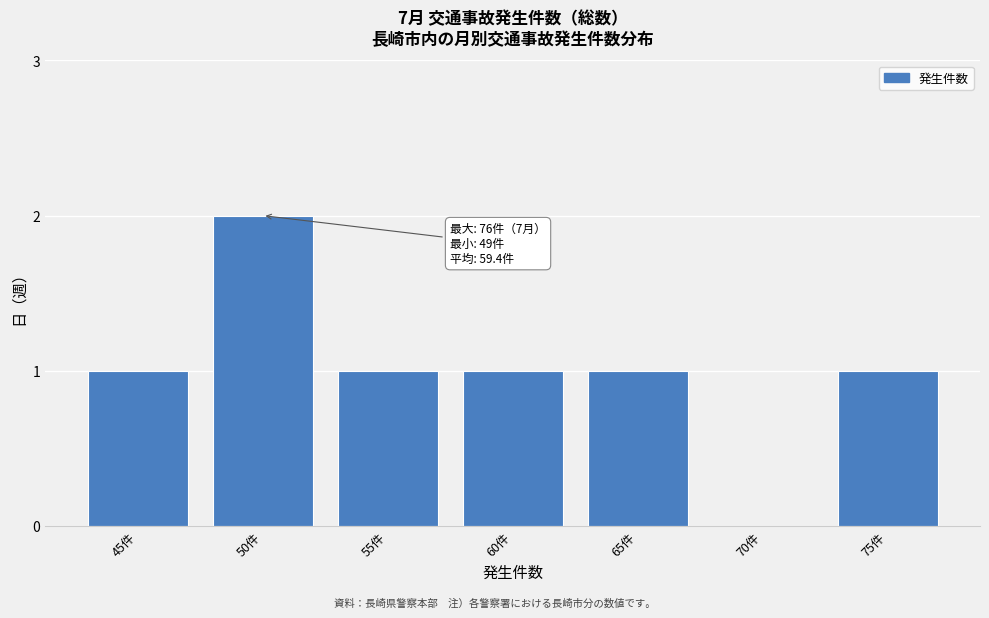

Reading right to left, transcribe all the data shown in this chart.

75件=1	70件=0	65件=1	60件=1	55件=1	50件=2	45件=1